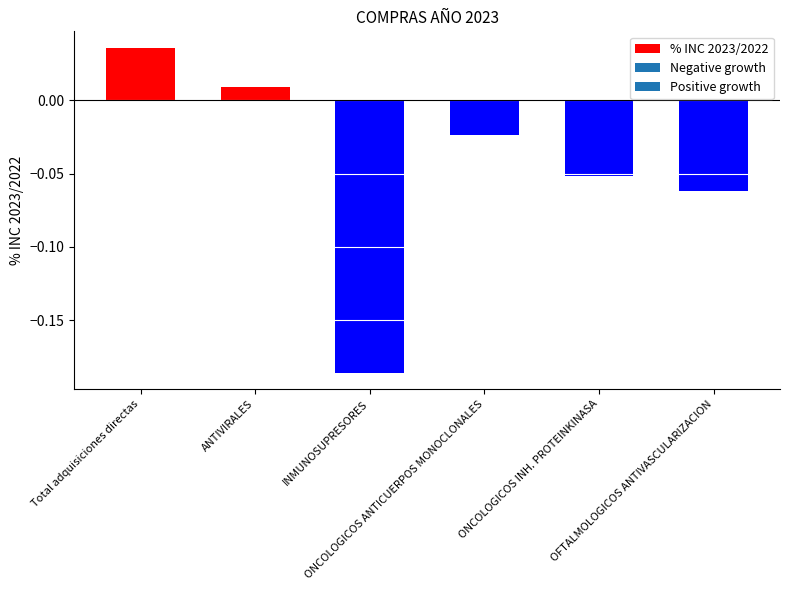

What is the sum of all values?

-0.3